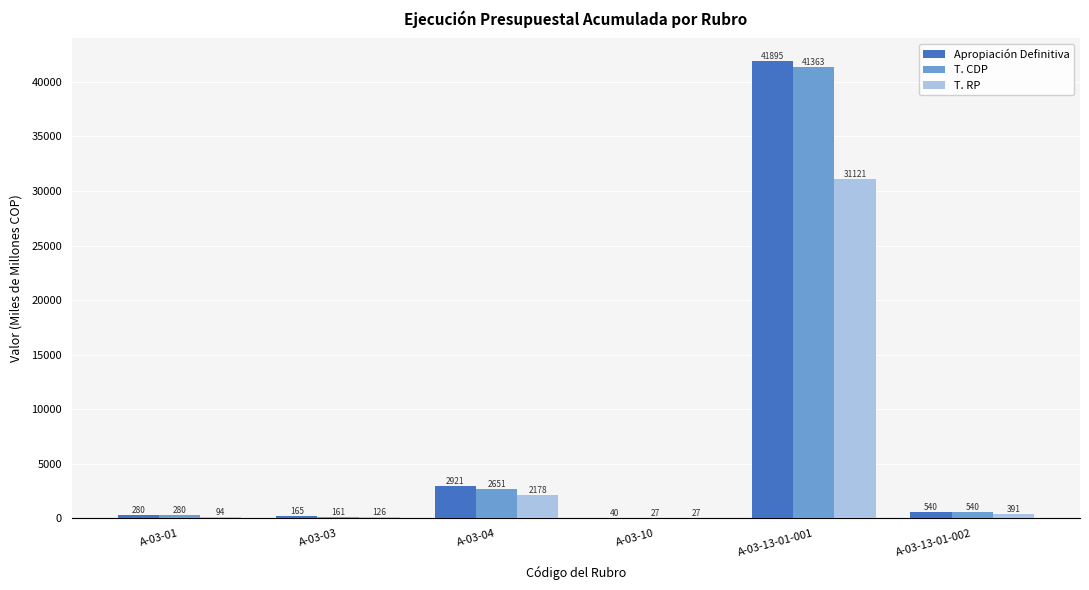

Count the number of categories in the chart.

6